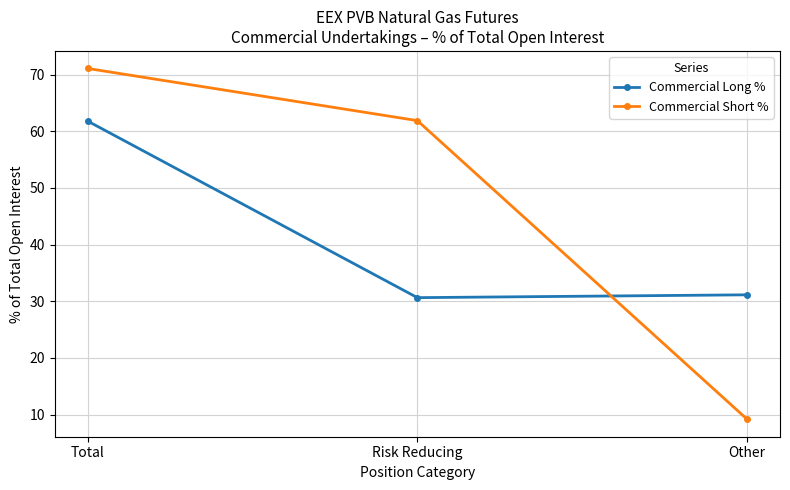

True or false: Commercial Short % has a value of 2.9 at Other.

False